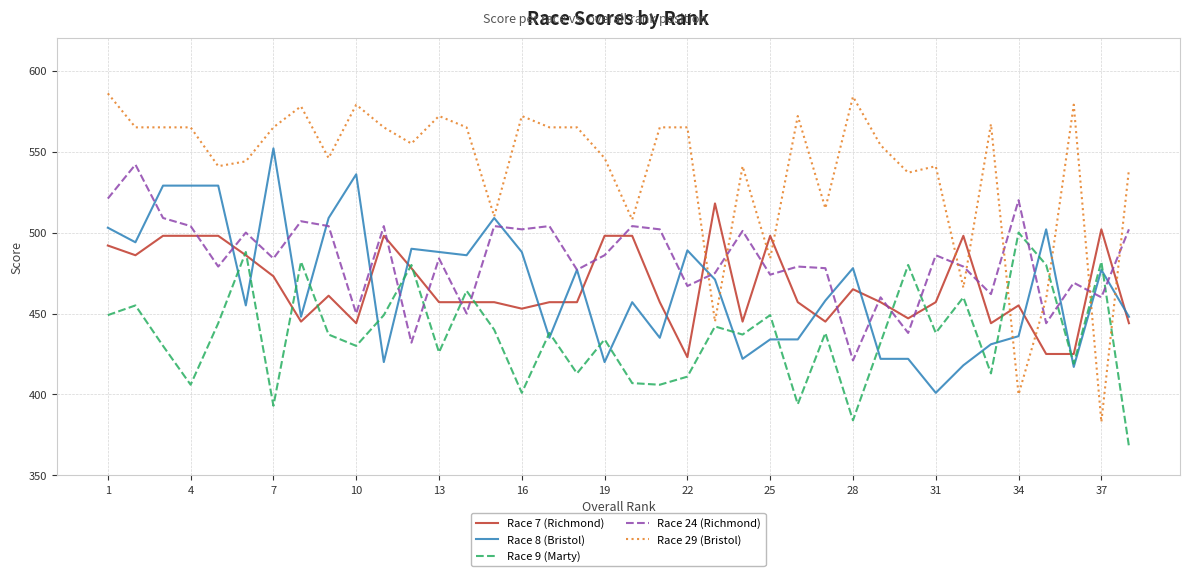

True or false: Race 9 (Marty) has more than 1 points higher than both neighbors.

True